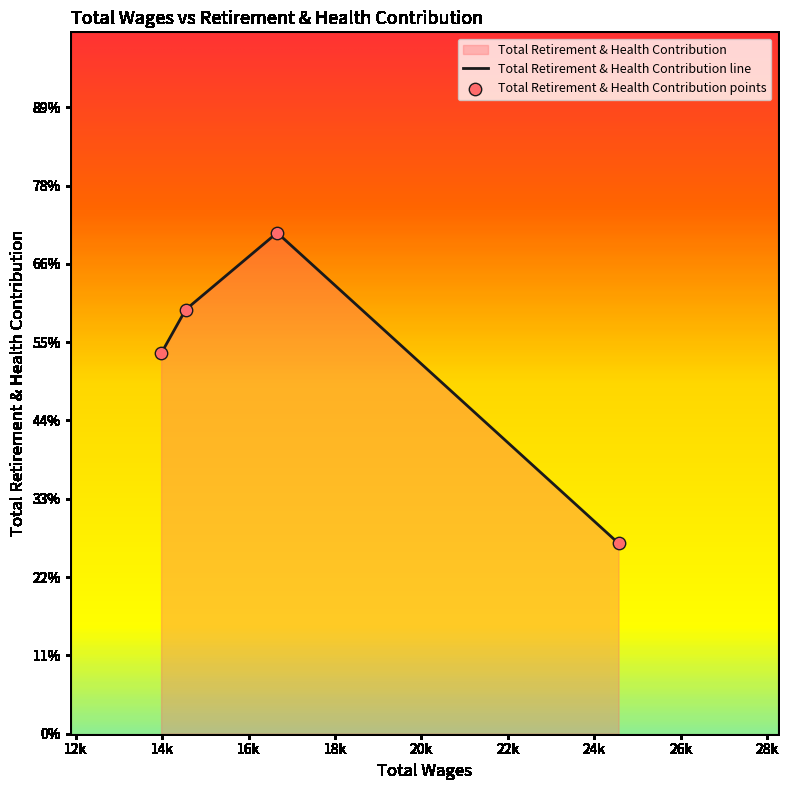

Which has a higher value, 16662.0 or 14545.0?

16662.0